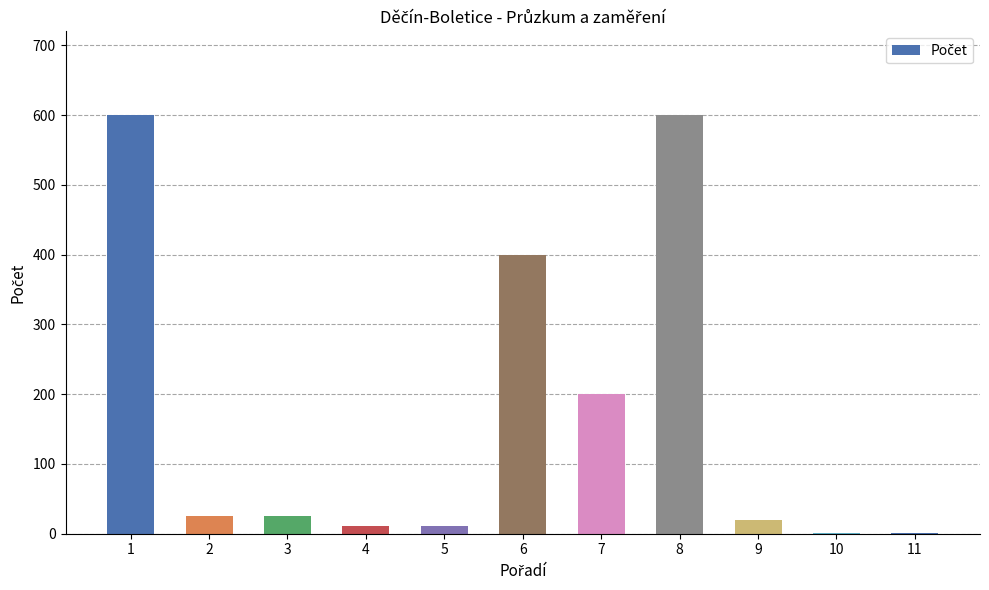

What is the maximum value shown in the chart?

600